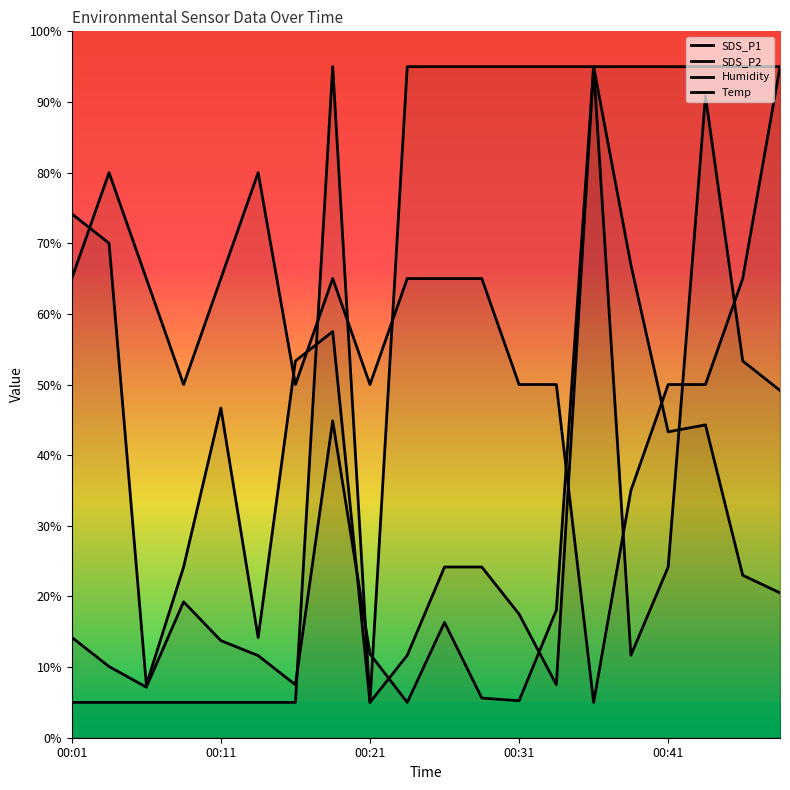

True or false: Humidity and Temp cross at least once.

True